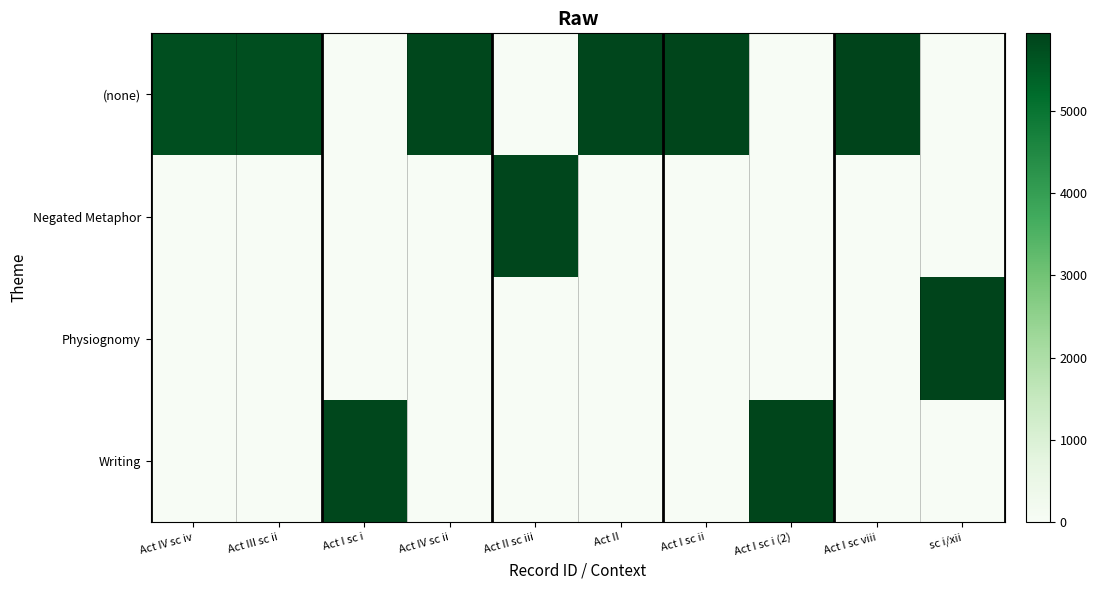

Reading left to right, extract all data points from this chart.

(none): Act IV sc iv=5734	Act III sc ii=5735	Act I sc i=0	Act IV sc ii=5856	Act II sc iii=0	Act II=5879	Act I sc ii=5912	Act I sc i (2)=0	Act I sc viii=5937	sc i/xii=0
Negated Metaphor: Act IV sc iv=0	Act III sc ii=0	Act I sc i=0	Act IV sc ii=0	Act II sc iii=5878	Act II=0	Act I sc ii=0	Act I sc i (2)=0	Act I sc viii=0	sc i/xii=0
Physiognomy: Act IV sc iv=0	Act III sc ii=0	Act I sc i=0	Act IV sc ii=0	Act II sc iii=0	Act II=0	Act I sc ii=0	Act I sc i (2)=0	Act I sc viii=0	sc i/xii=5939
Writing: Act IV sc iv=0	Act III sc ii=0	Act I sc i=5847	Act IV sc ii=0	Act II sc iii=0	Act II=0	Act I sc ii=0	Act I sc i (2)=5913	Act I sc viii=0	sc i/xii=0